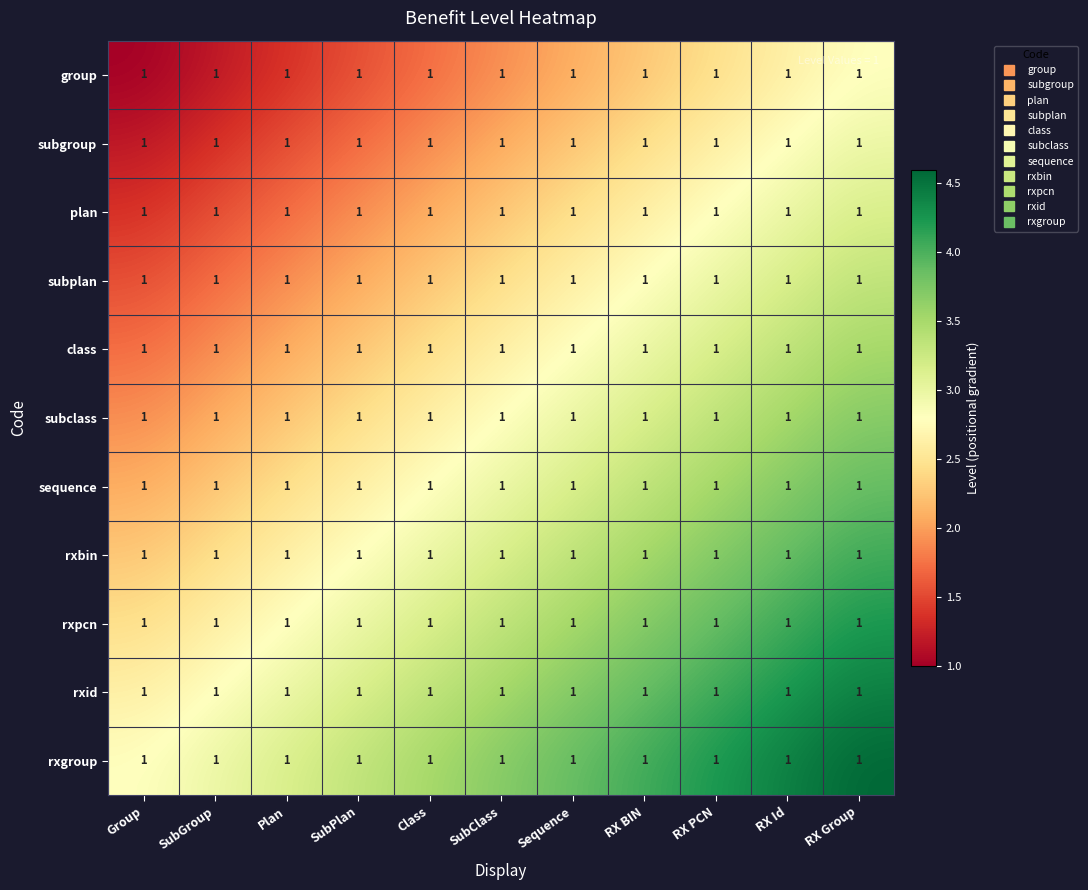

How many series are shown in this chart?

11